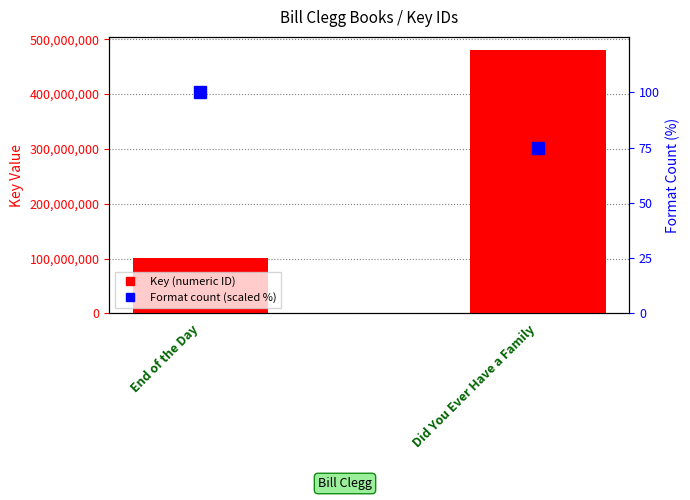

At which label is Format count (scaled %) closest to 87?

Did You Ever Have a Family